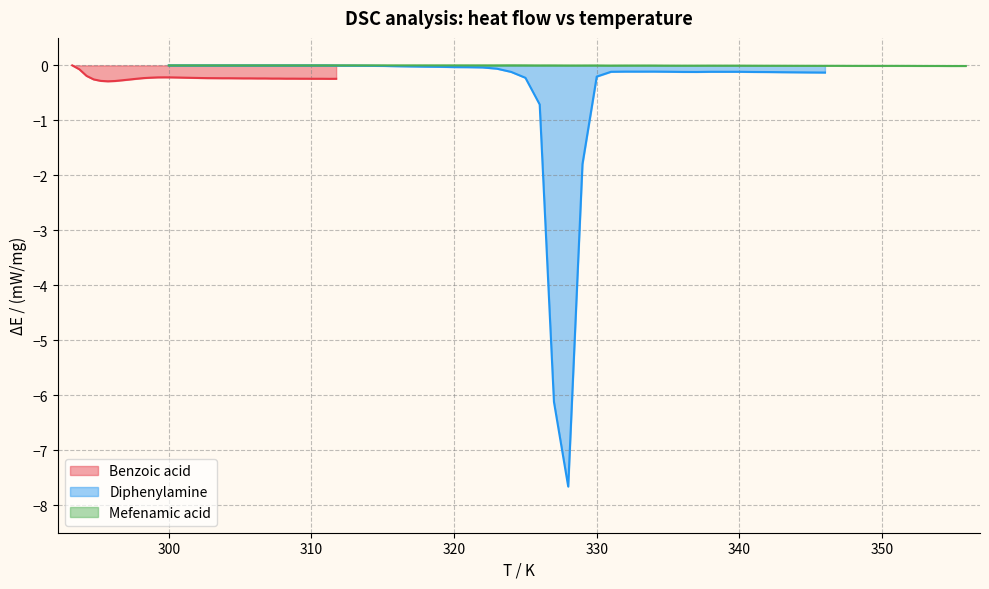

Reading left to right, extract all data points from this chart.

Benzoic acid: 0.0	-0.1	-0.2	-0.3	-0.3	-0.3	-0.3	-0.3	-0.3	-0.2	-0.2	-0.2	-0.2	-0.2	-0.2	-0.2	-0.2	-0.2	-0.2	-0.2	-0.2	-0.2	-0.2	-0.2	-0.2	-0.2	-0.2	-0.2	-0.2	-0.2	-0.2	-0.2	-0.2	-0.2	-0.2	-0.2	-0.2	-0.2
Diphenylamine: 0.0	0.0	0.0	-0.0	-0.0	-0.0	-0.0	-0.0	-0.0	-0.0	-0.0	-0.0	-0.0	-0.0	-0.1	-0.1	-0.2	-0.7	-6.1	-7.7	-1.8	-0.2	-0.1	-0.1	-0.1	-0.1	-0.1	-0.1	-0.1	-0.1	-0.1	-0.1	-0.1	-0.1	-0.1	-0.1	-0.1	-0.1
Mefenamic acid: 0.0	0.0	0.0	0.0	0.0	0.0	0.0	-0.0	-0.0	-0.0	-0.0	-0.0	-0.0	-0.0	-0.0	-0.0	-0.0	-0.0	-0.0	-0.0	-0.0	-0.0	-0.0	-0.0	-0.0	-0.0	-0.0	-0.0	-0.0	-0.0	-0.0	-0.0	-0.0	-0.0	-0.0	-0.0	-0.0	-0.0